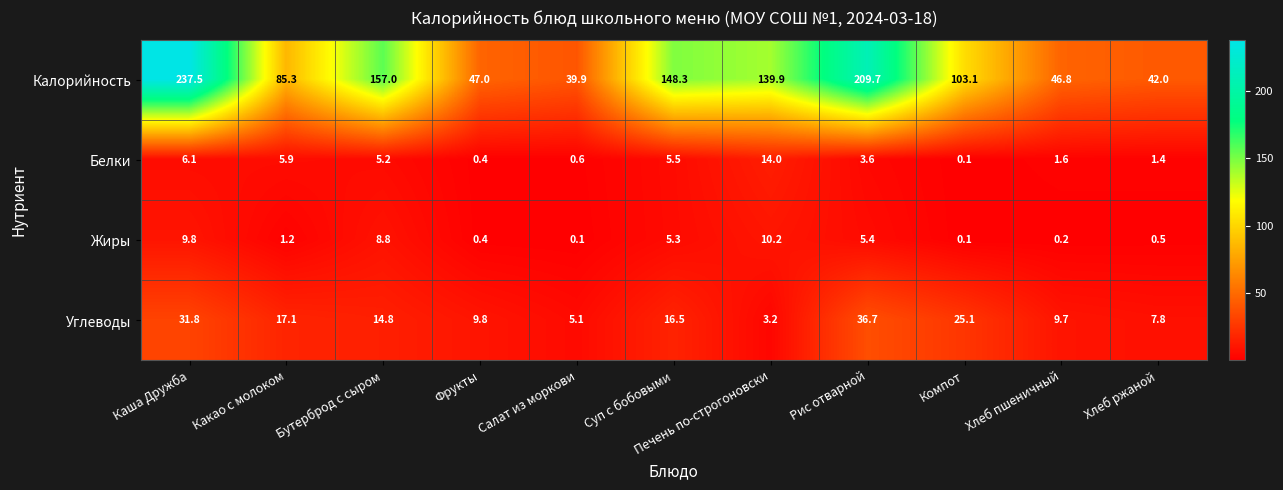

What is the sum of the Жиры values at Печень по-строгоновски and Хлеб ржаной?

10.7